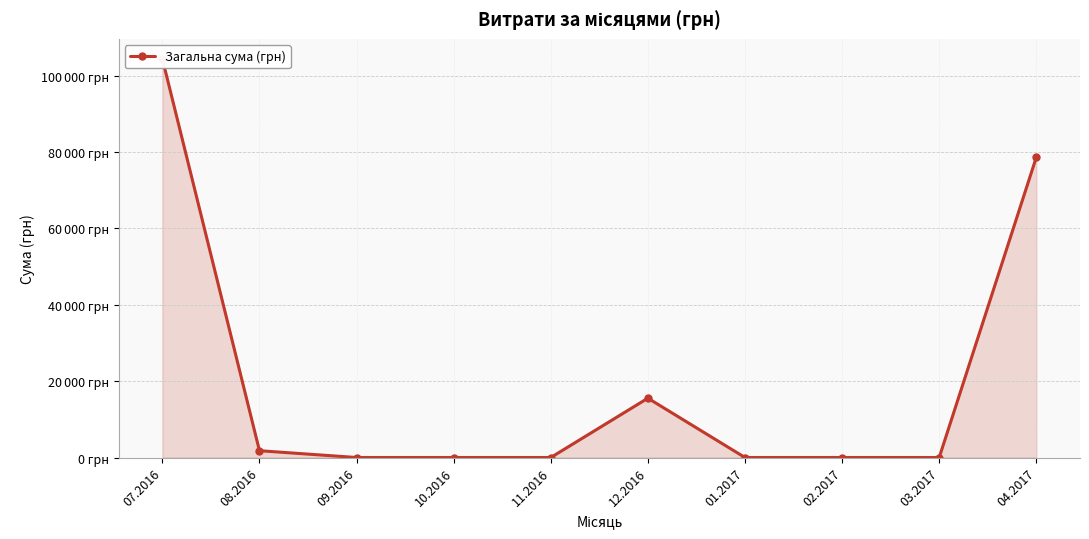

Which category has the highest value across all series?

07.2016